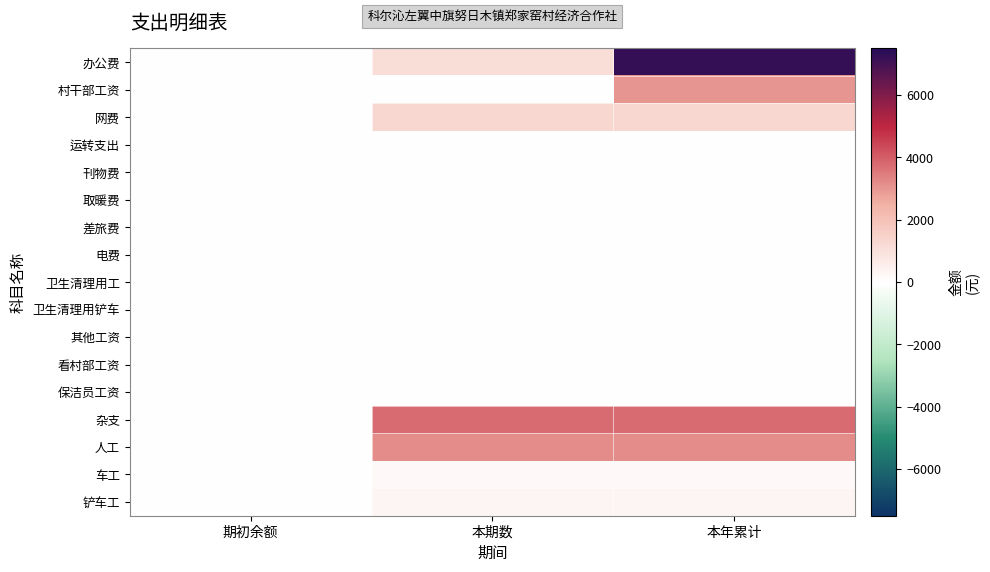

How many categories are shown in the chart?

3